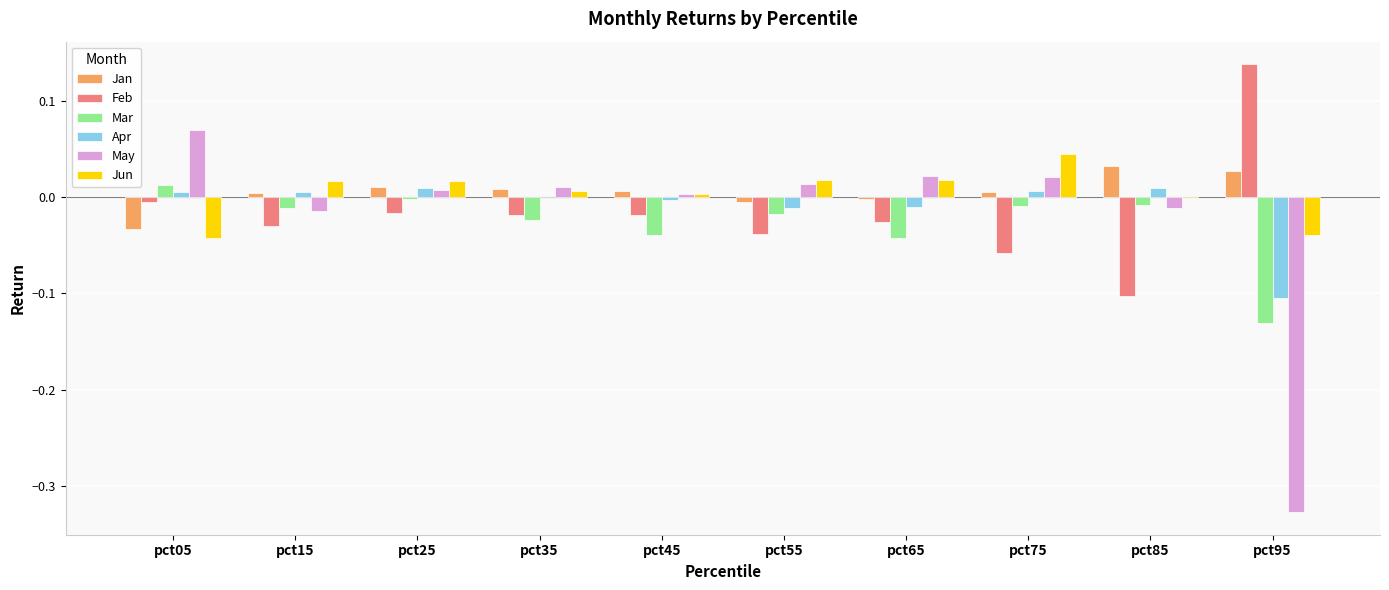

How many groups of bars are there?

10